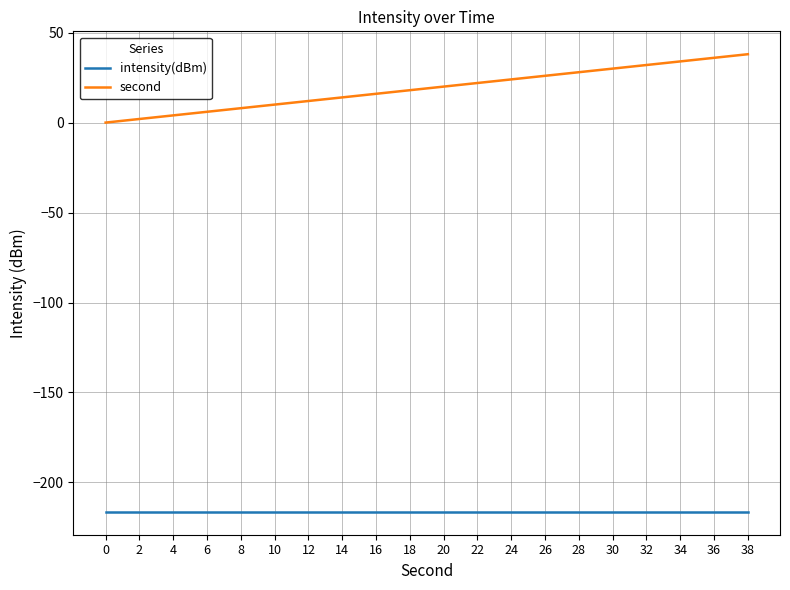

True or false: second and intensity(dBm) cross at least once.

False